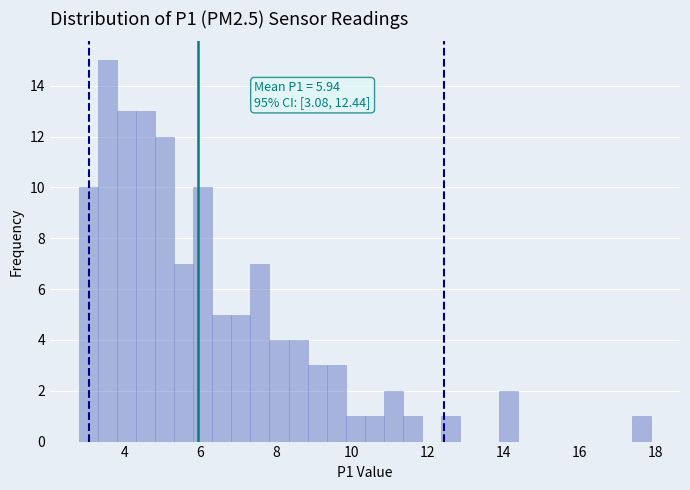

Read against the x-axis, roughly where is the centre of the tallest bar?

3.6